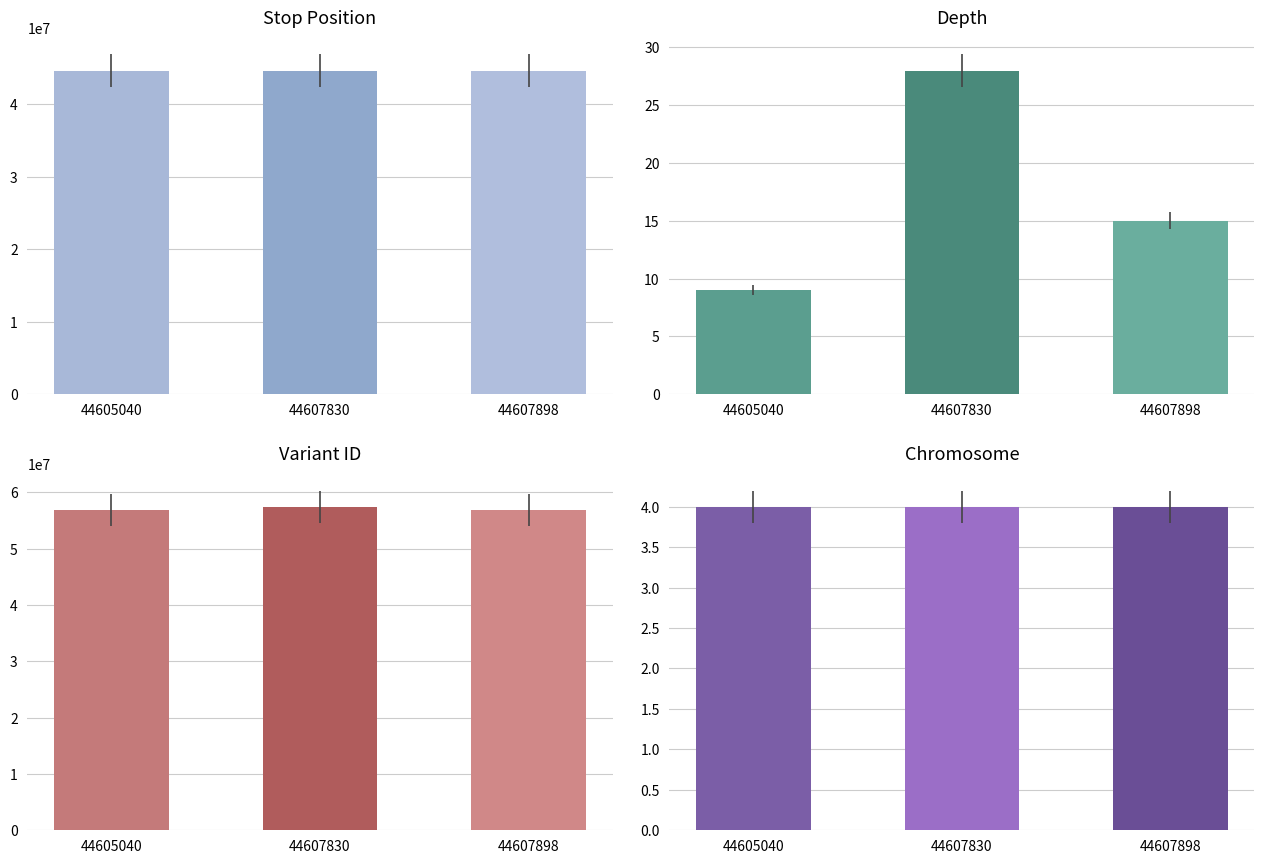

The chr series shows 4 at 44607830. True or false?

True